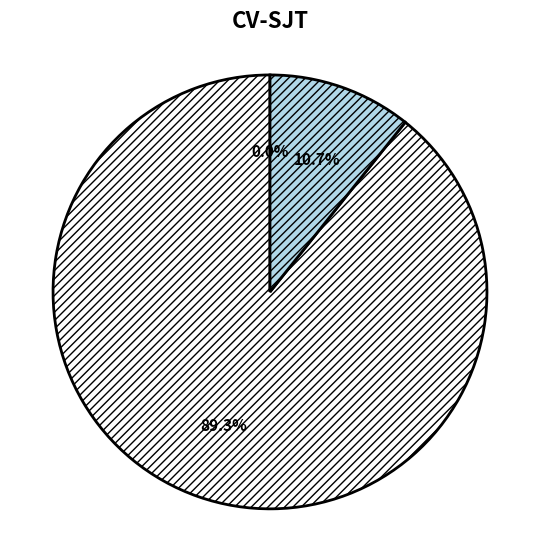

Count the number of slices in the pie.

3